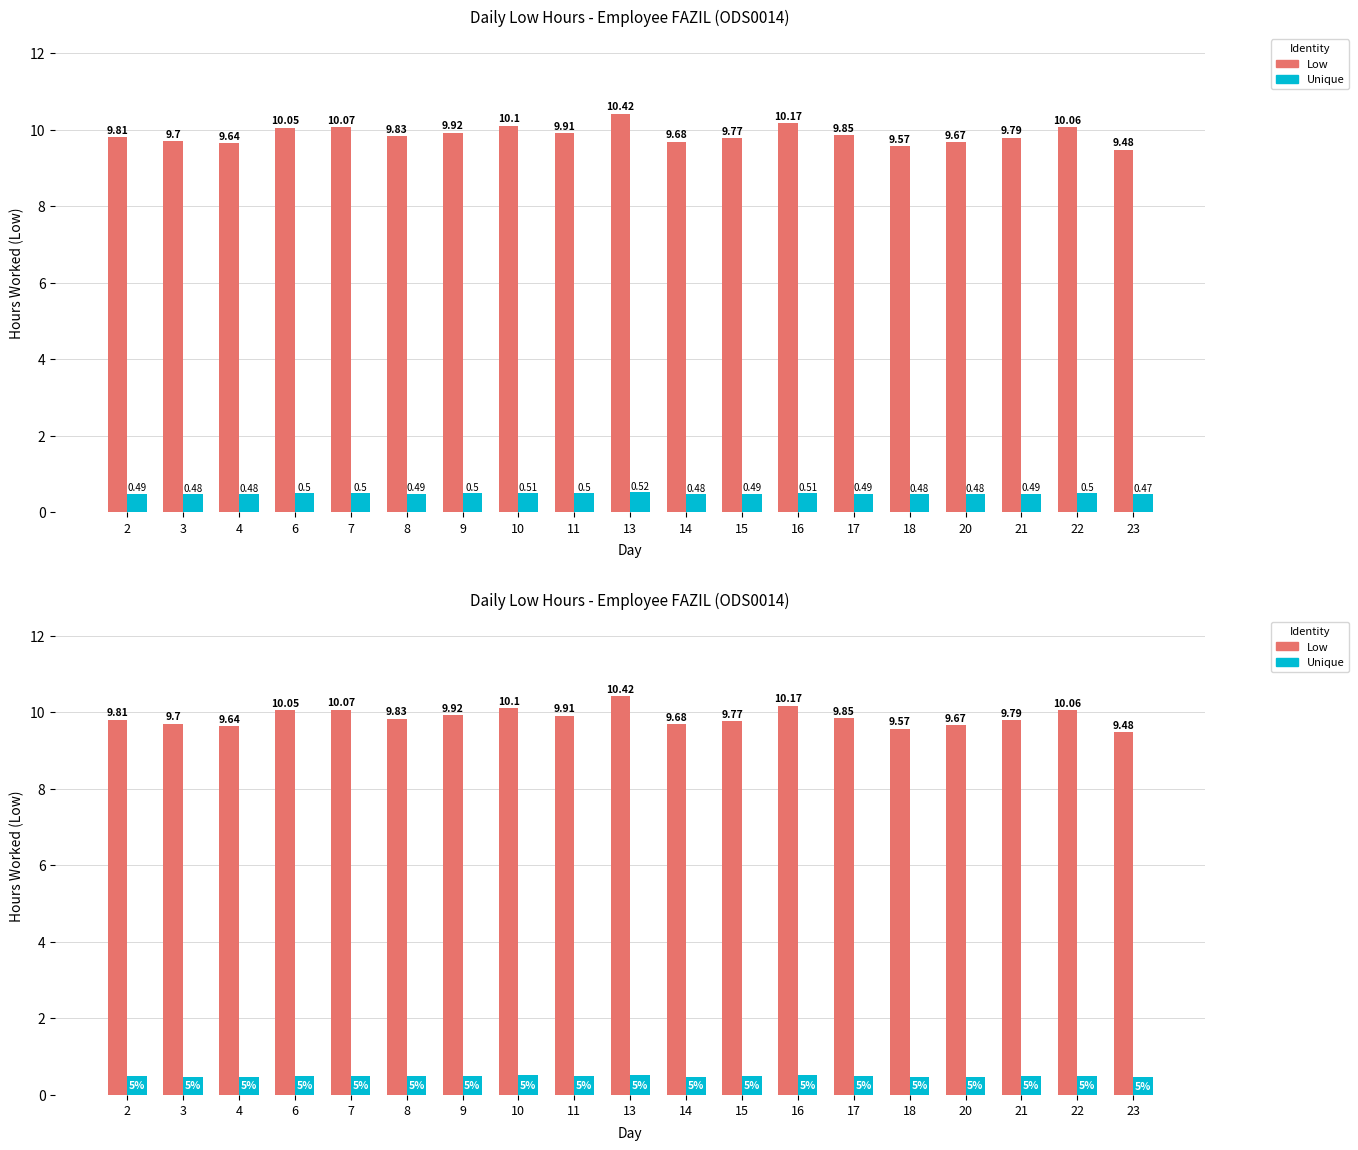

At how many categories does at least one series exceed 8?

19